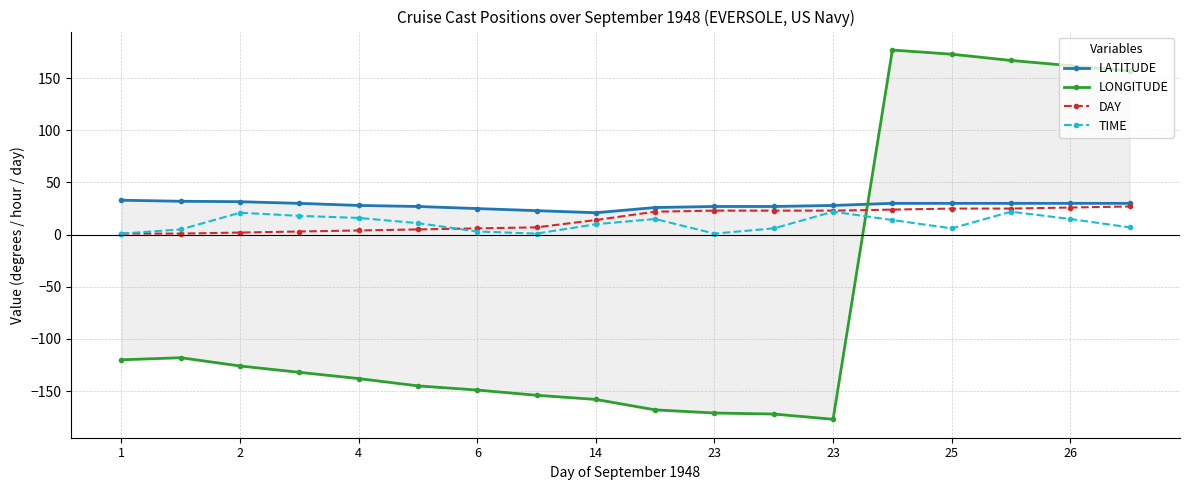

How many intersections are there between LONGITUDE and LATITUDE?

1